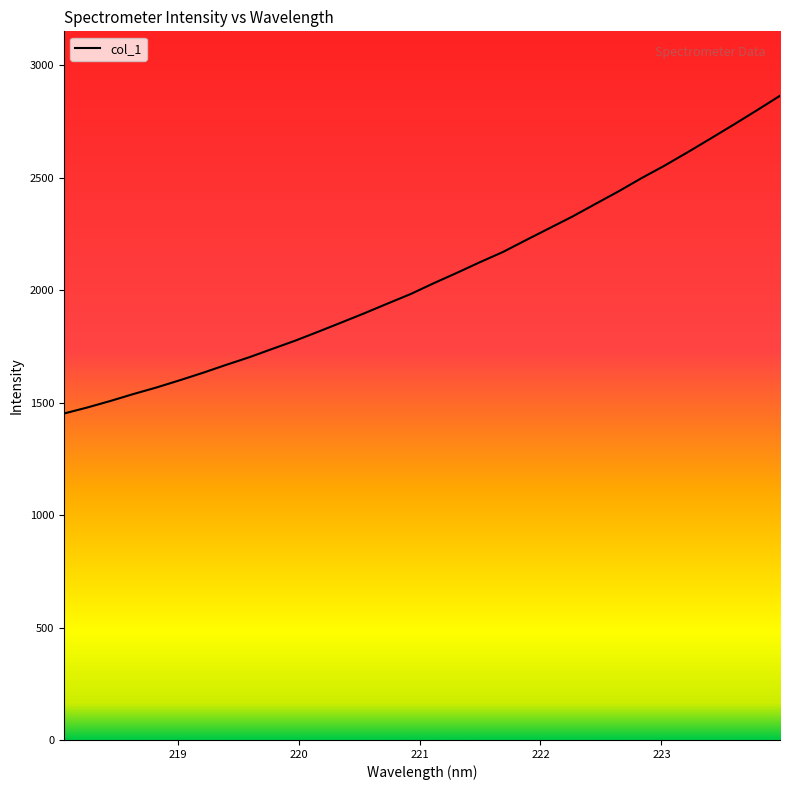

What is the smallest value displayed?

1451.6